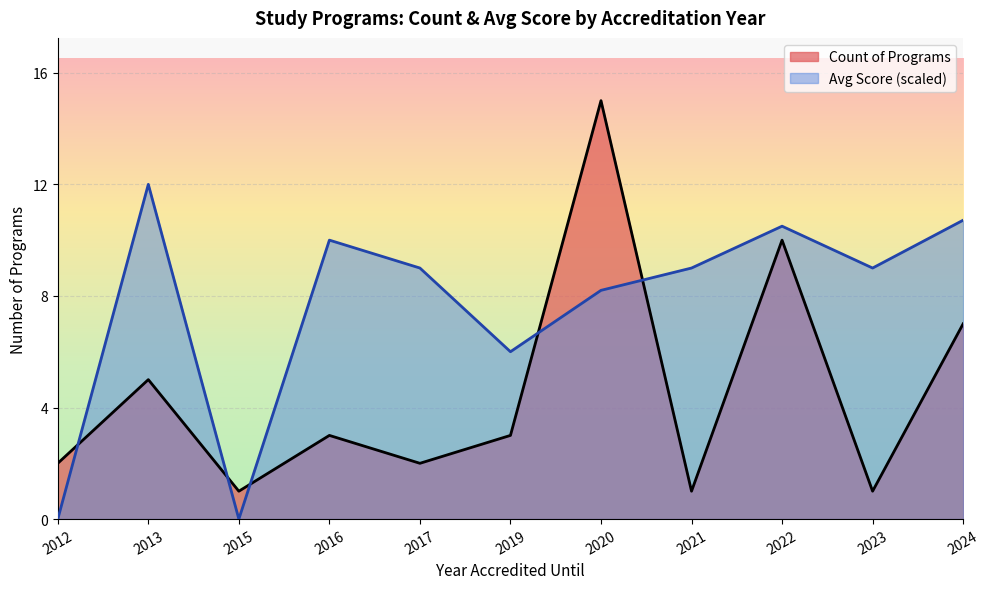

True or false: Count of Programs has a value of 10.0 at 2022.

True